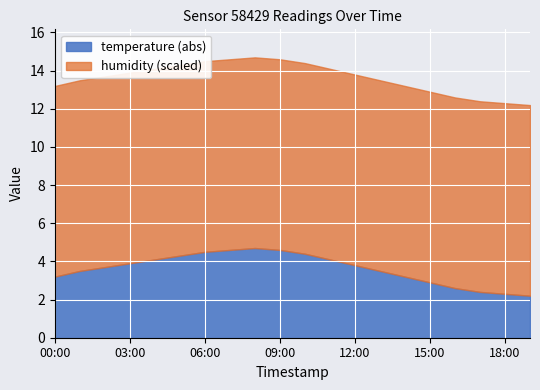

The temperature (abs) series shows 2.3 at 18:00. True or false?

True